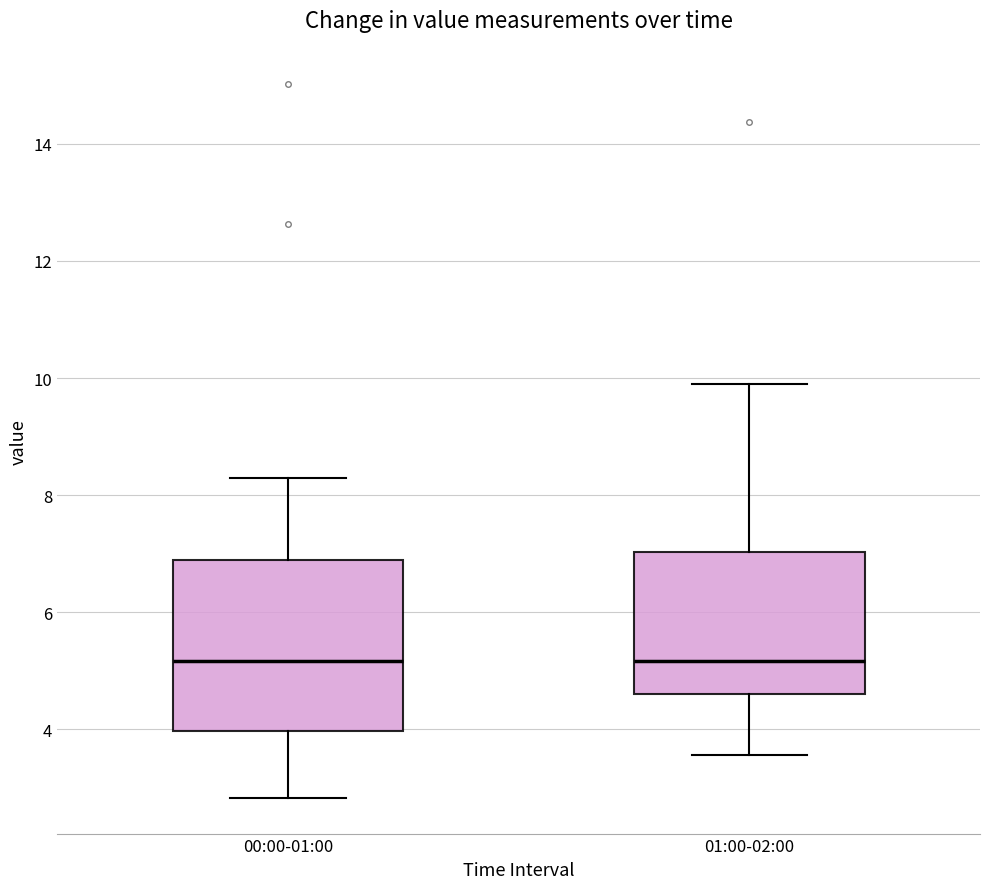

Reading left to right, read every box against the y-axis: the position of its median line, the range the box covers, and the ends of its whiskers. The values are not printed on the chart, so give them approximately, as read against the axis.

00:00-01:00: median 5.2, box 4.0 to 7.0, whiskers 2.8 to 8.4
01:00-02:00: median 5.2, box 4.6 to 7.0, whiskers 3.6 to 10.0